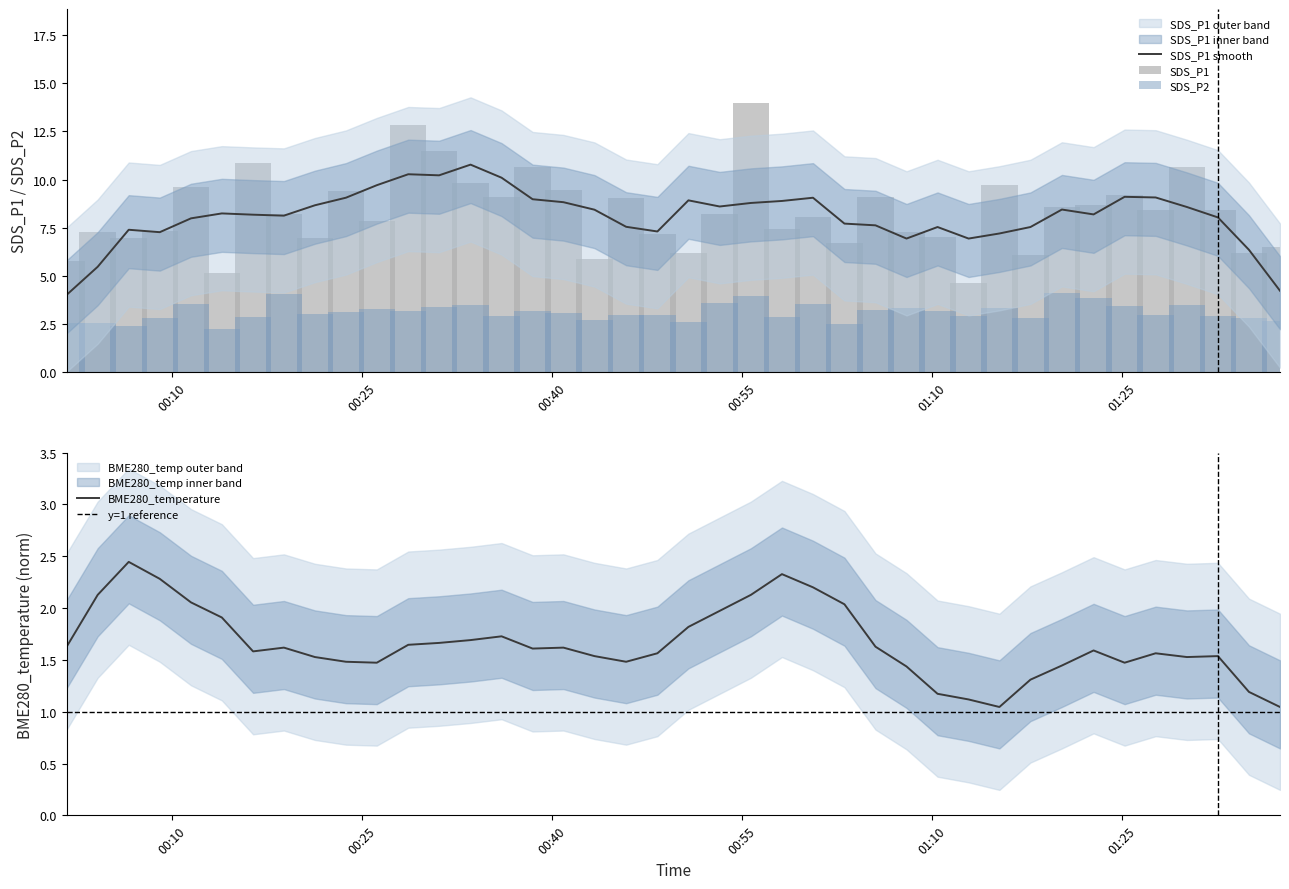

What is the maximum value for SDS_P1 smooth?

10.8